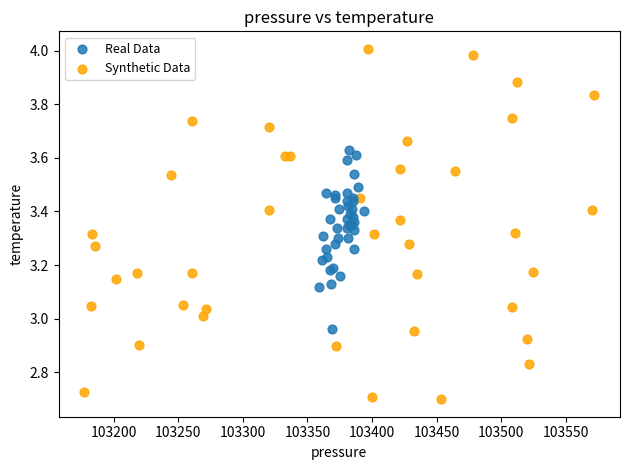

Which series reaches the minimum Y coordinate?

Synthetic Data